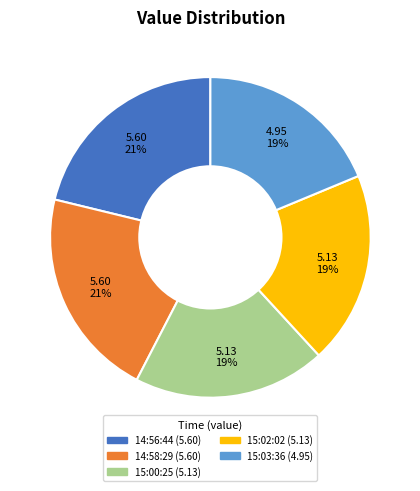

To the nearest percent, what is the average slice percentage?

20%